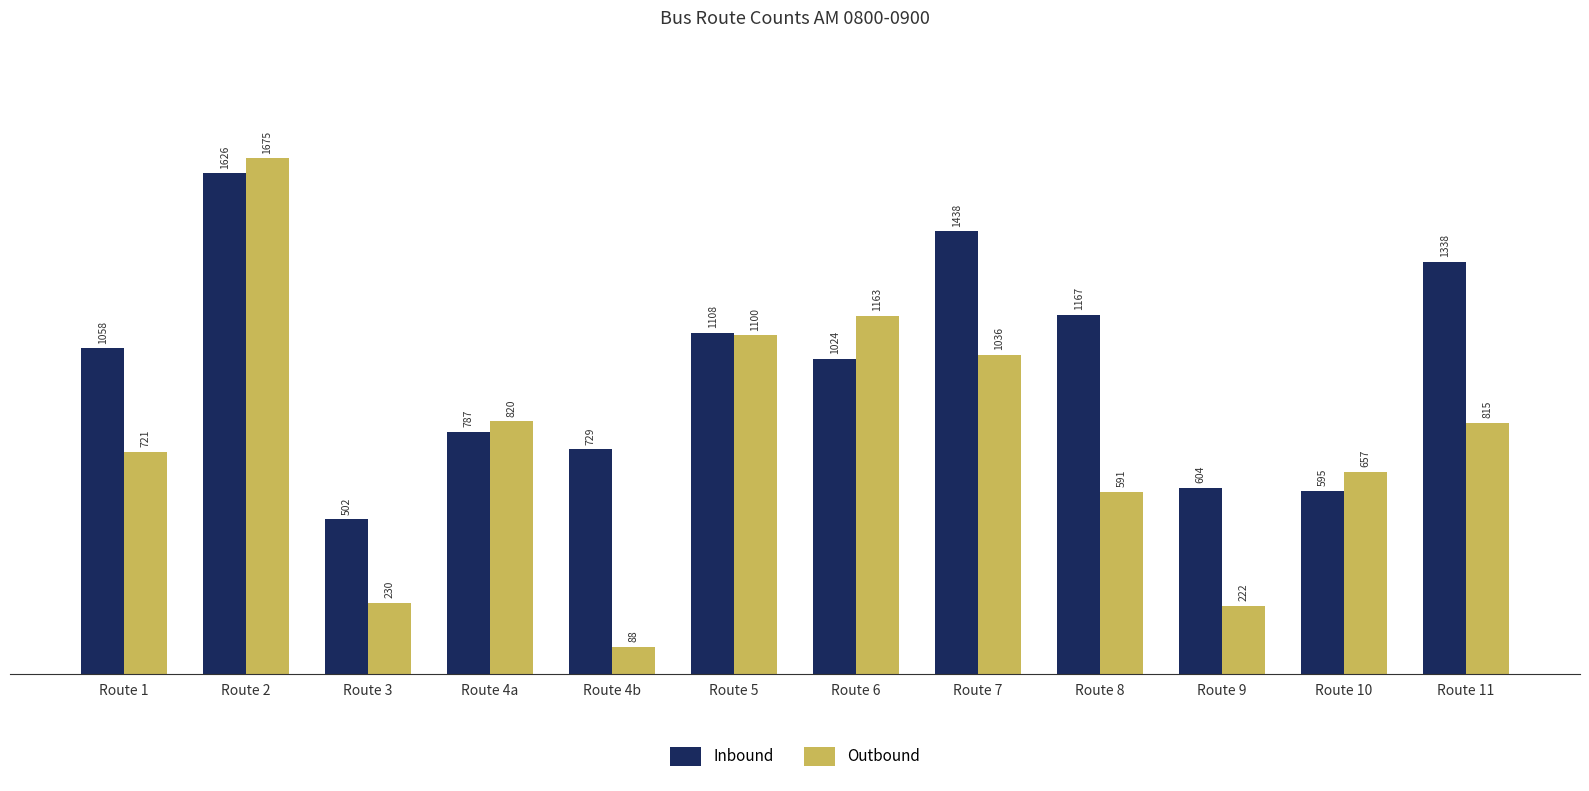

Which label corresponds to the largest value in the chart?

Route 2